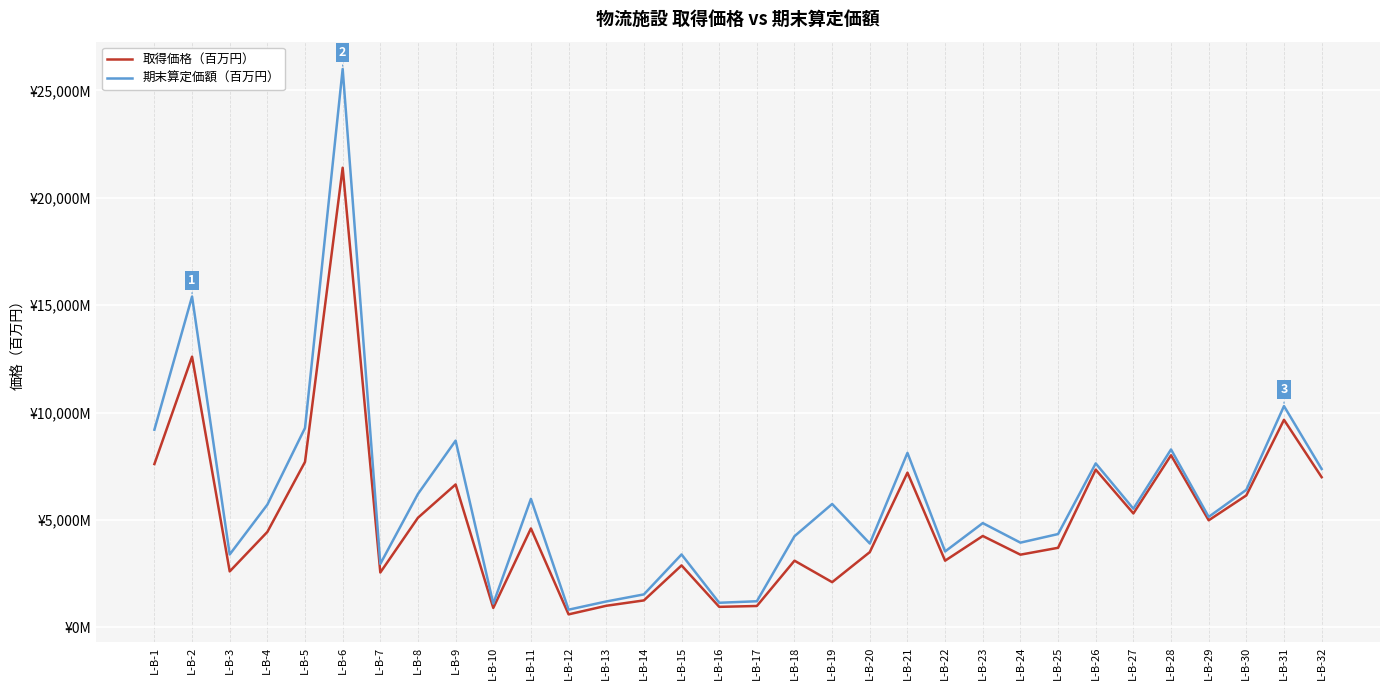

List the labels in order of 期末算定価額（百万円） value, smallest first.

L-B-12, L-B-10, L-B-16, L-B-13, L-B-17, L-B-14, L-B-7, L-B-3, L-B-15, L-B-22, L-B-20, L-B-24, L-B-18, L-B-25, L-B-23, L-B-29, L-B-27, L-B-4, L-B-19, L-B-11, L-B-8, L-B-30, L-B-32, L-B-26, L-B-21, L-B-28, L-B-9, L-B-1, L-B-5, L-B-31, L-B-2, L-B-6